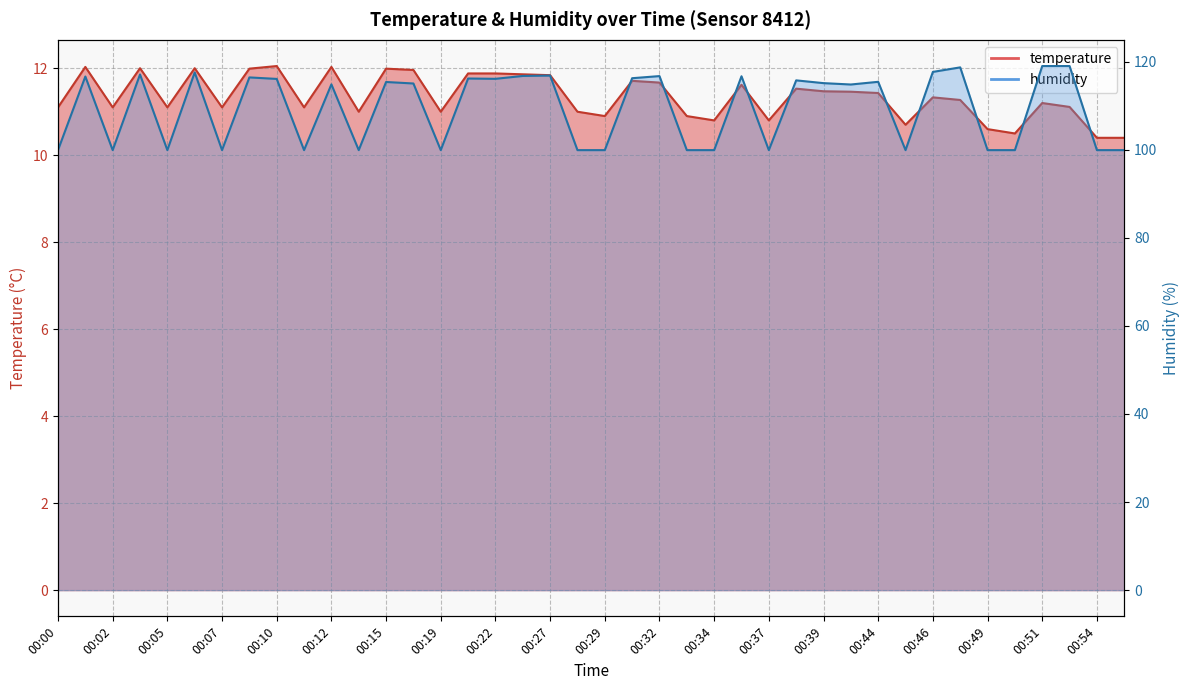

At how many categories does at least one series exceed 96?

40